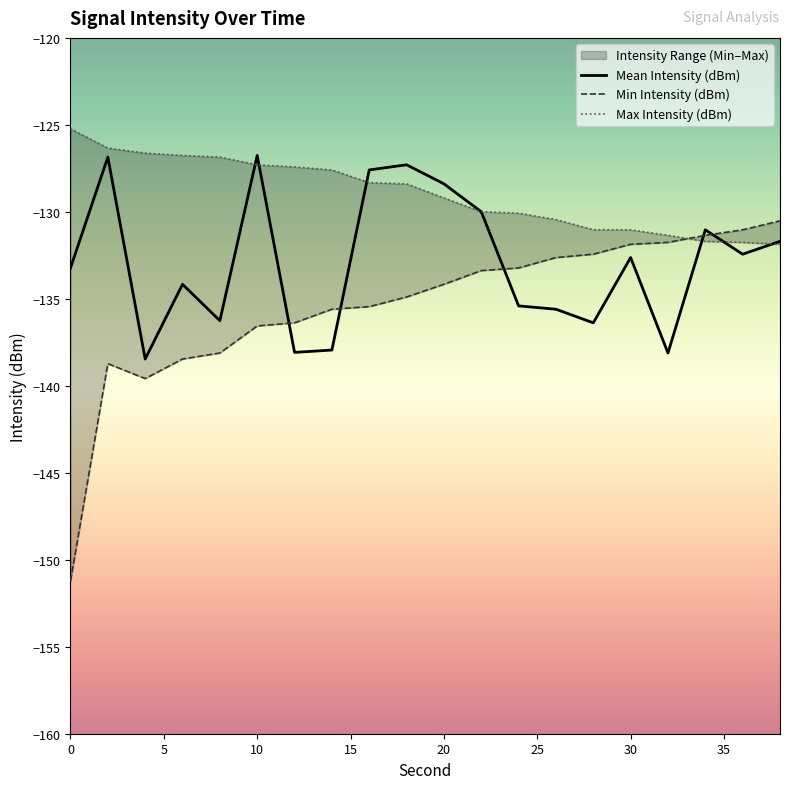

At how many categories does at least one series exceed -137?

20